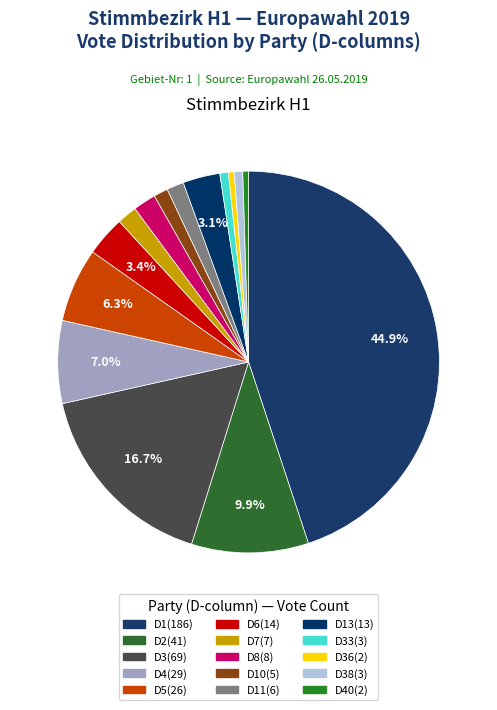

Is it true that D8(8) is 2% of the pie?

True